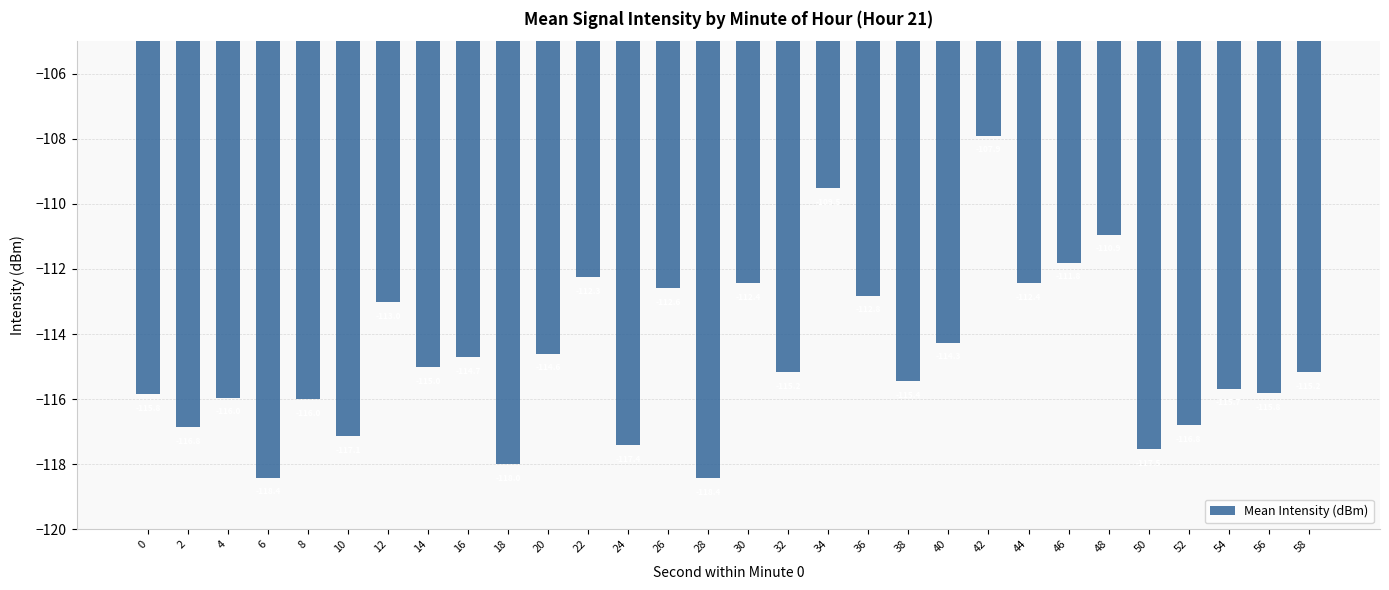

What is the value of the 29th bar from the left?

-115.8